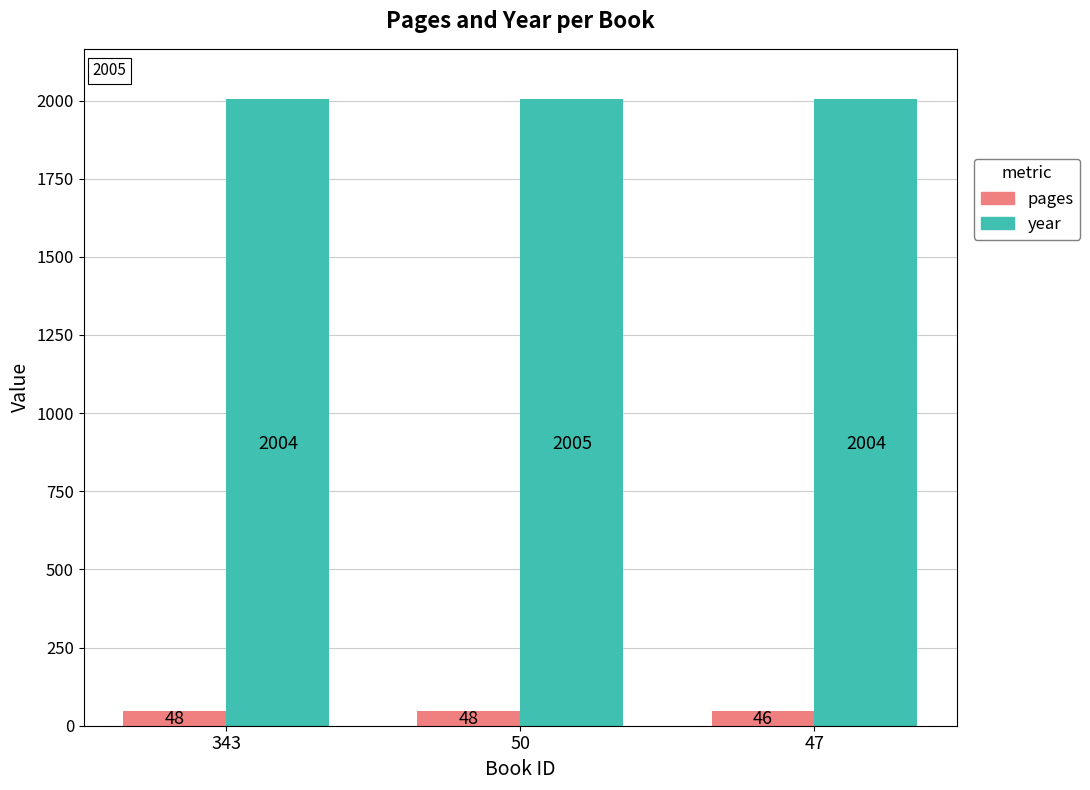

What is the value of the year bar at the 1st from the left?

2004